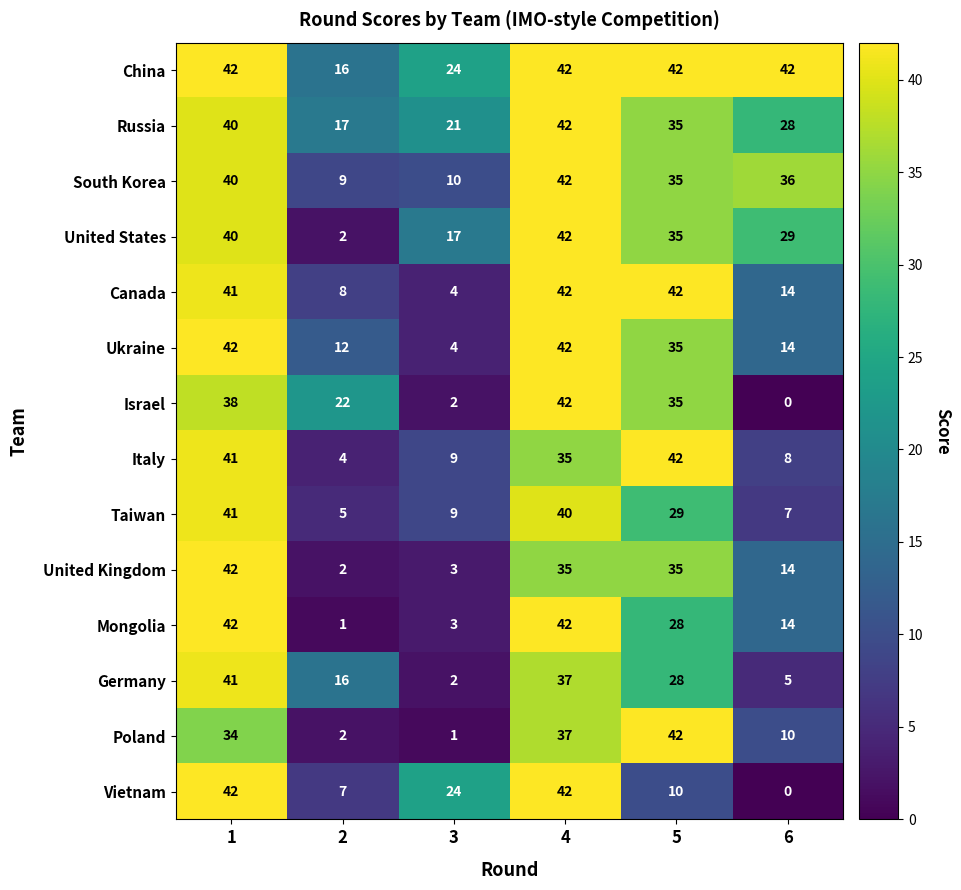

Is it true that Germany equals 8 at 4?

False